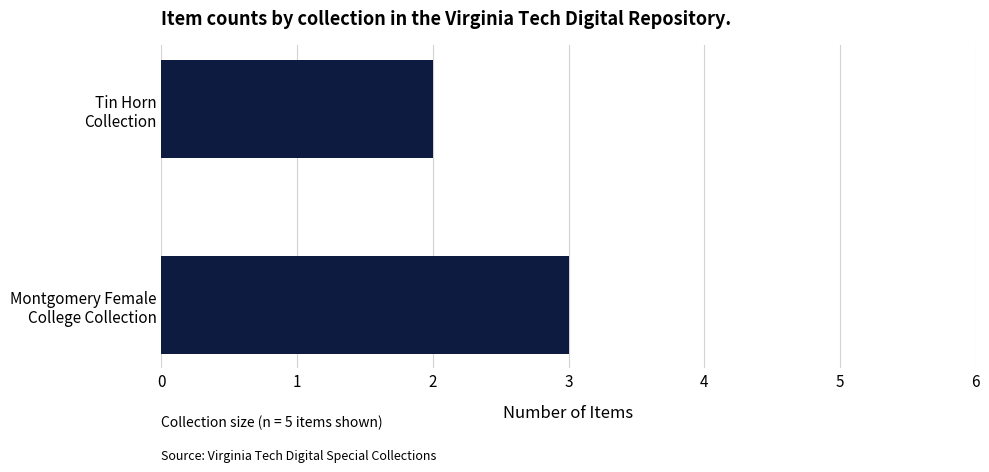

What is the maximum value shown in the chart?

3